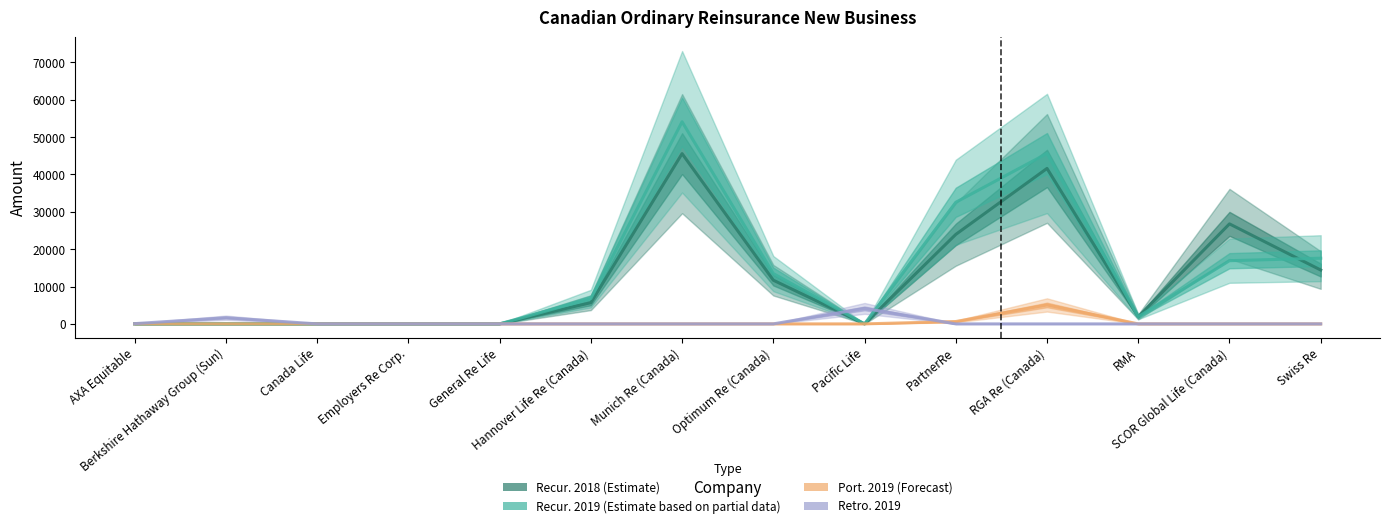

What is the sum of the Recur. 2019 values at Optimum Re (Canada) and Pacific Life?

13458.0